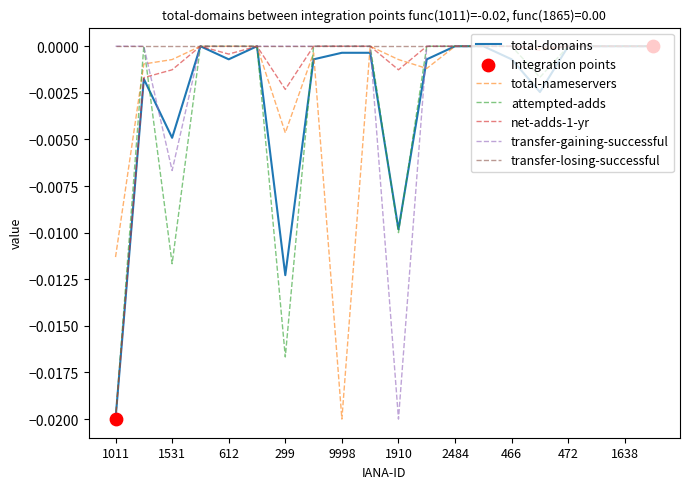

How many lines are shown in the chart?

6